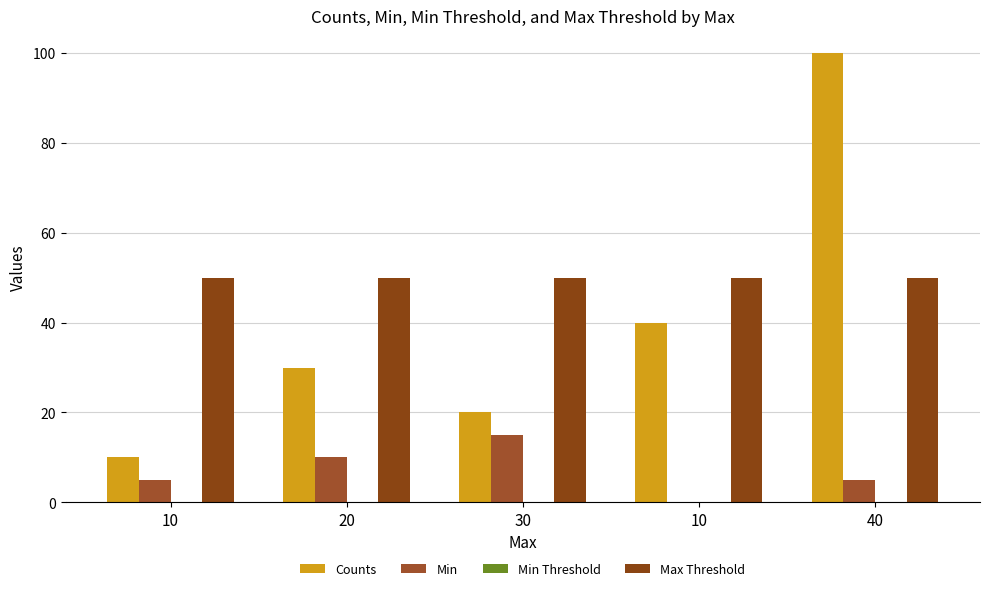

How many series are shown in this chart?

3